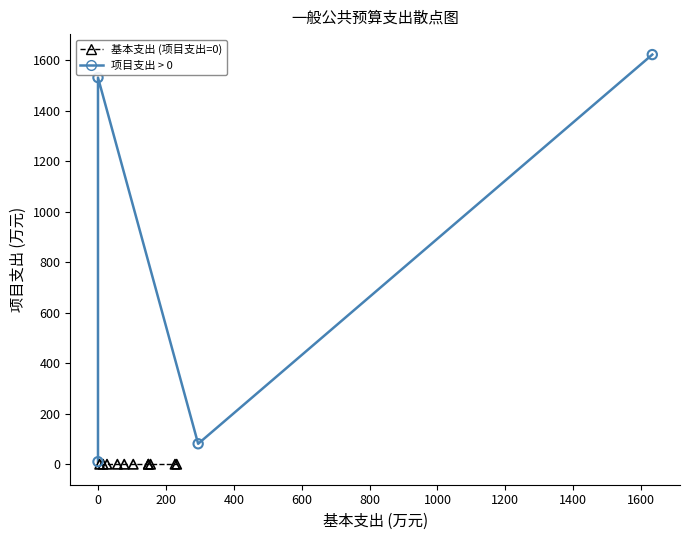

What are all the series names shown in the legend?

基本支出 (项目支出=0), 项目支出 > 0